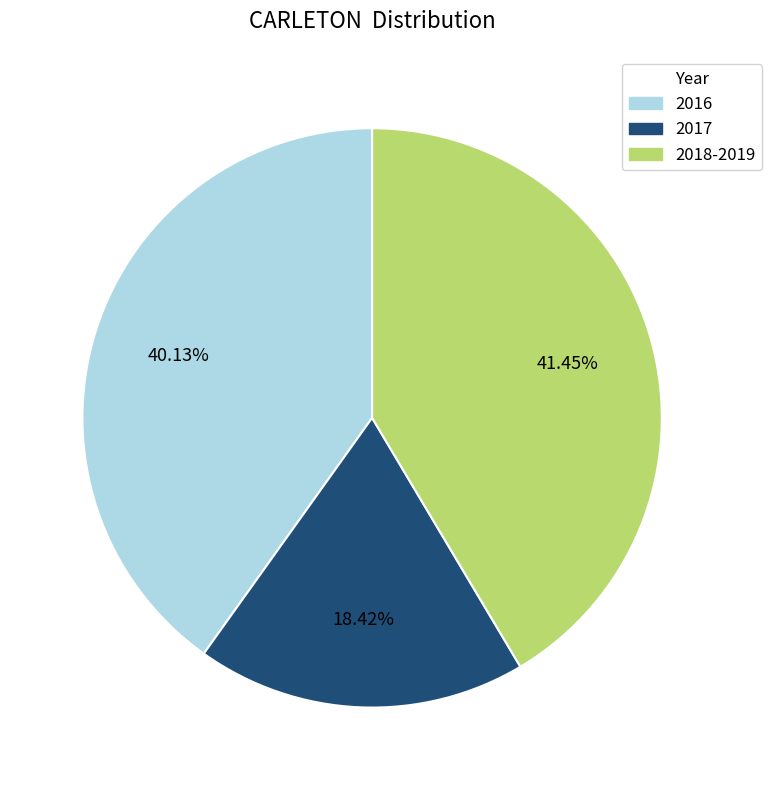

Count the number of slices in the pie.

3